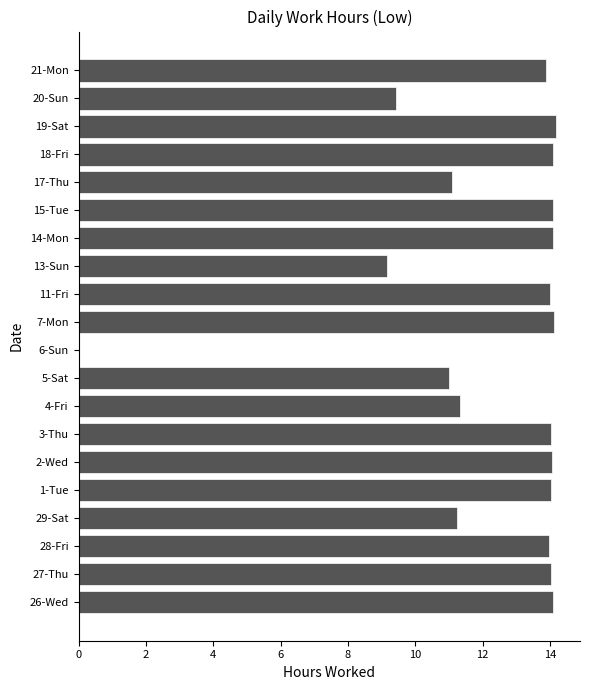

The value at 15-Tue is 3.3. True or false?

False